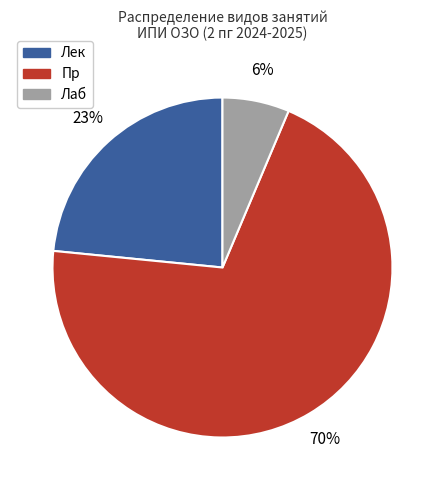

To the nearest percent, what is the average slice percentage?

33%